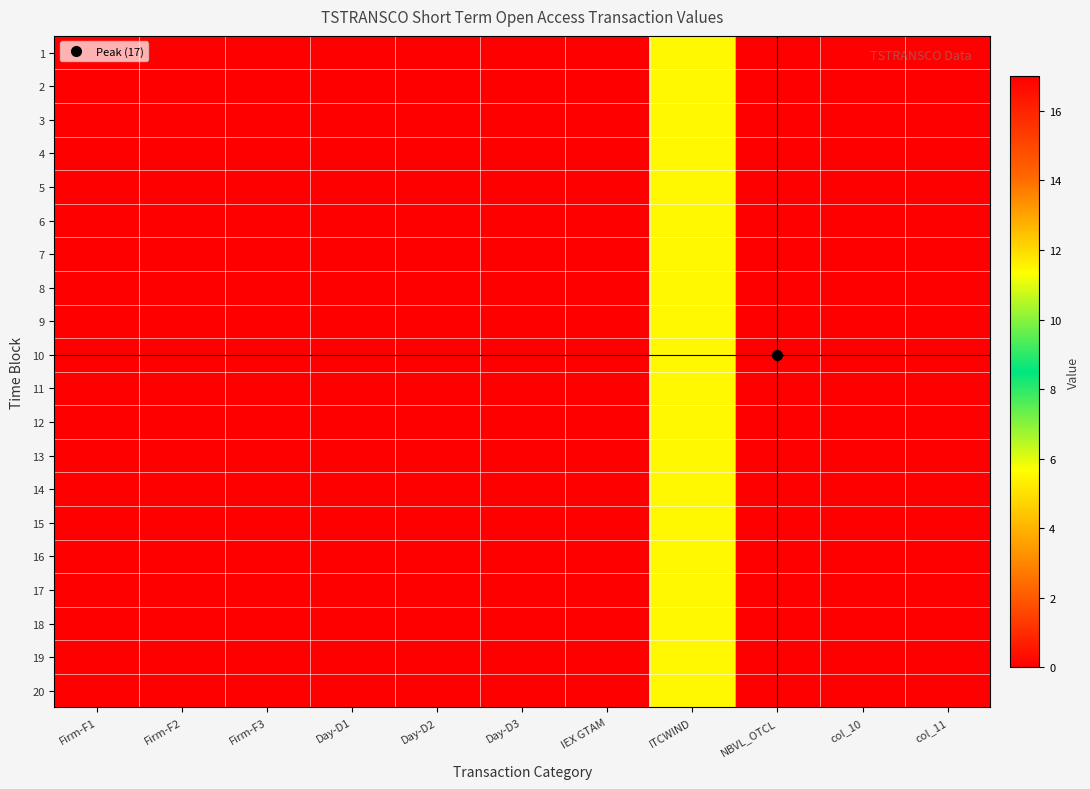

At how many categories does at least one series exceed 10?

1